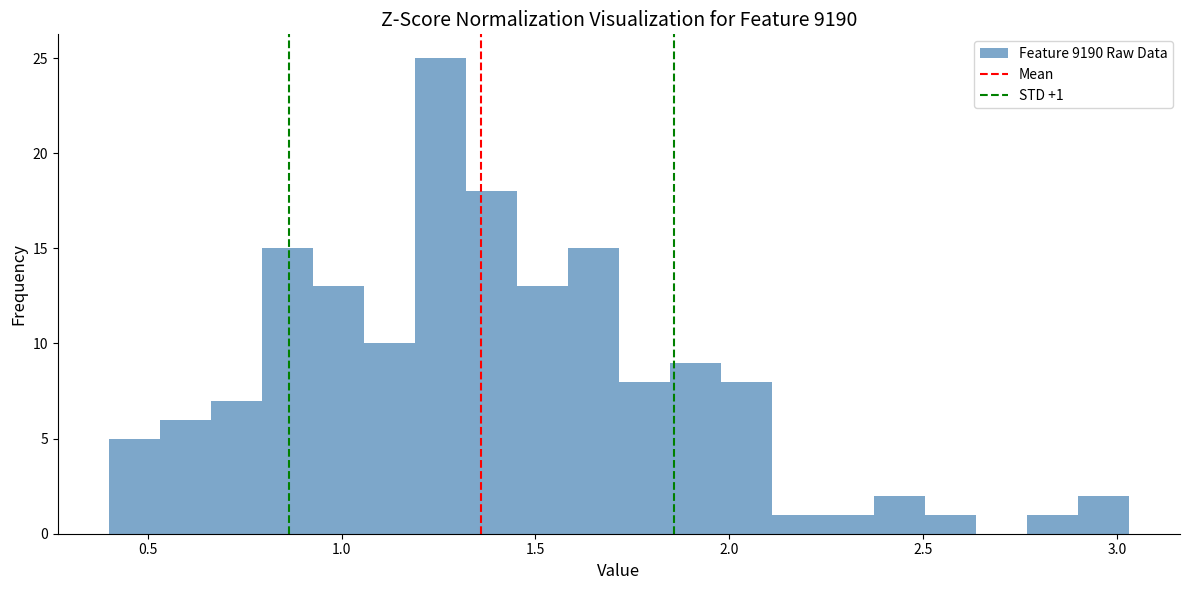

Around what value on the x-axis is the tallest bar? Give the approximate position of its centre, as read against the axis.

1.25